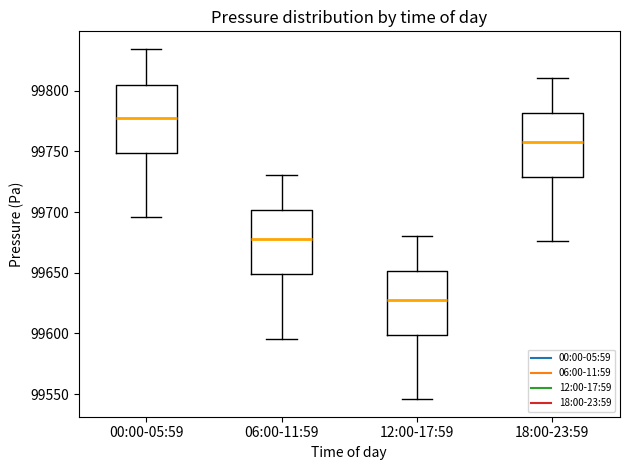

Which box's median line is the highest?

00:00-05:59